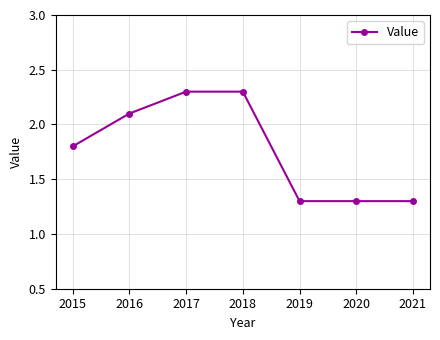

What is the change in value from 2016 to 2018?

+0.2